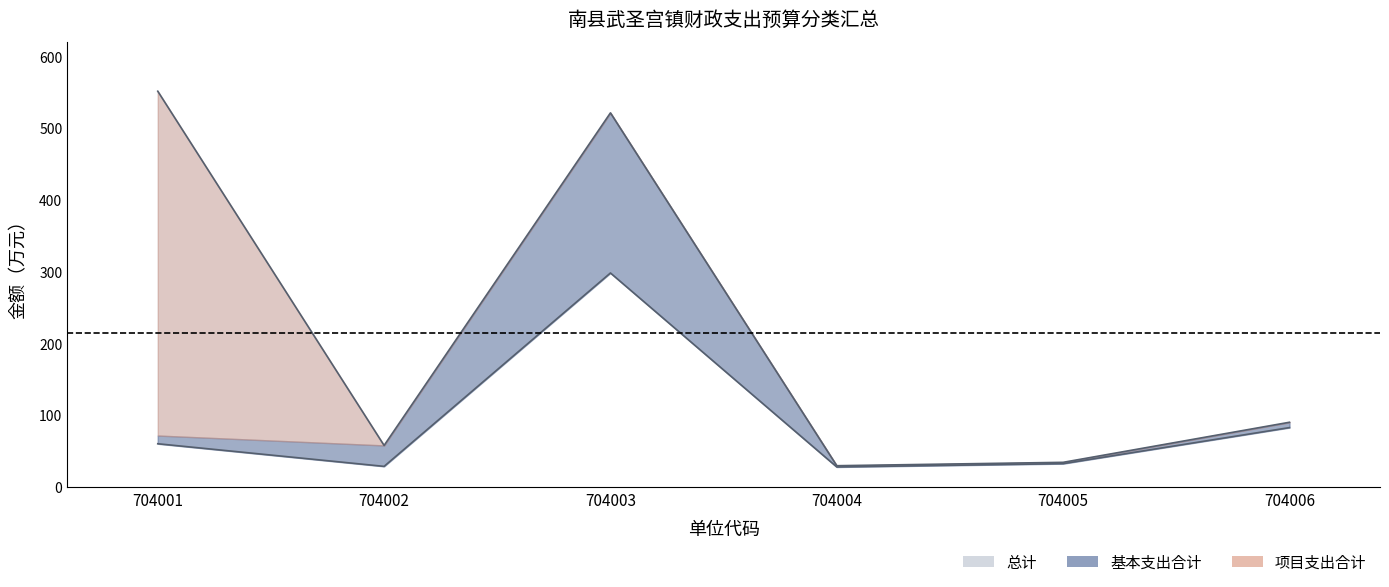

Between 704004 and 704001, which is larger?

704001